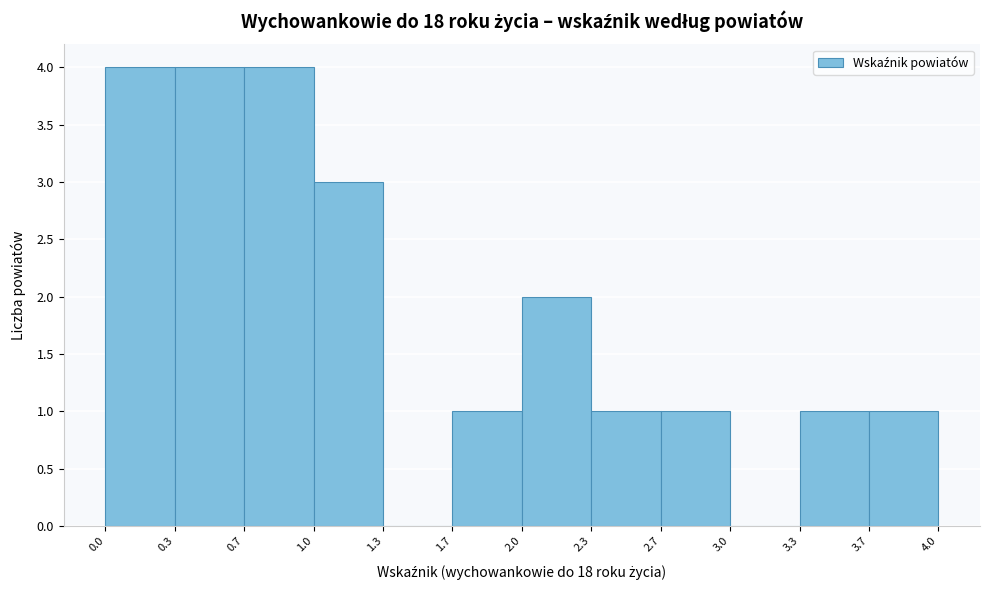

How tall is the bar that spans 2.7 to 3.0 on the x-axis? The values are not printed on the chart, so give them approximately, as read against the axis.

1